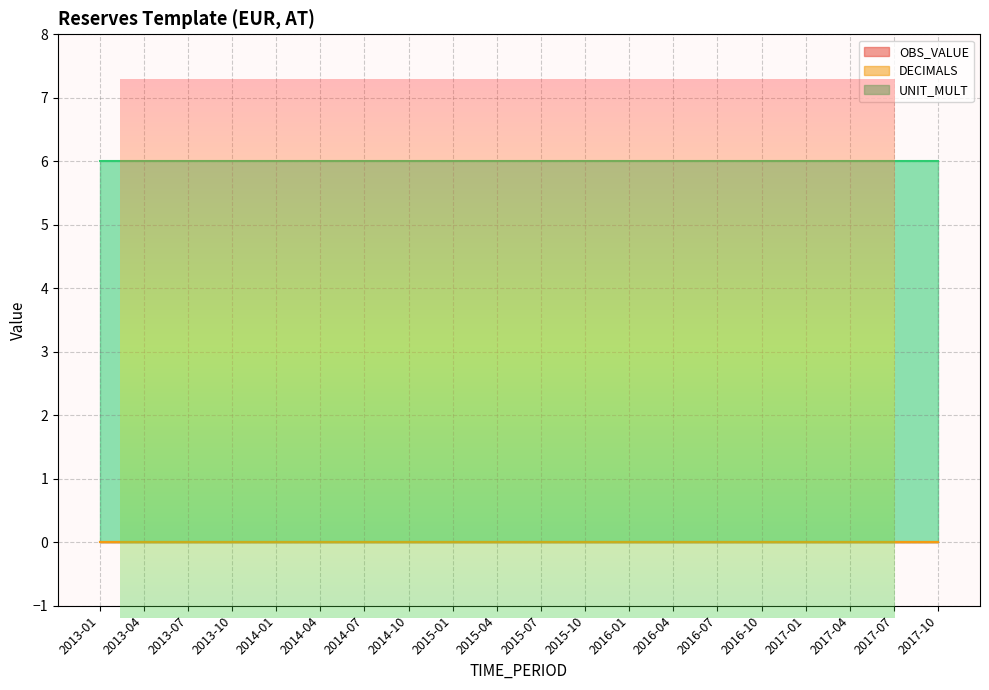

How many lines are shown in the chart?

3